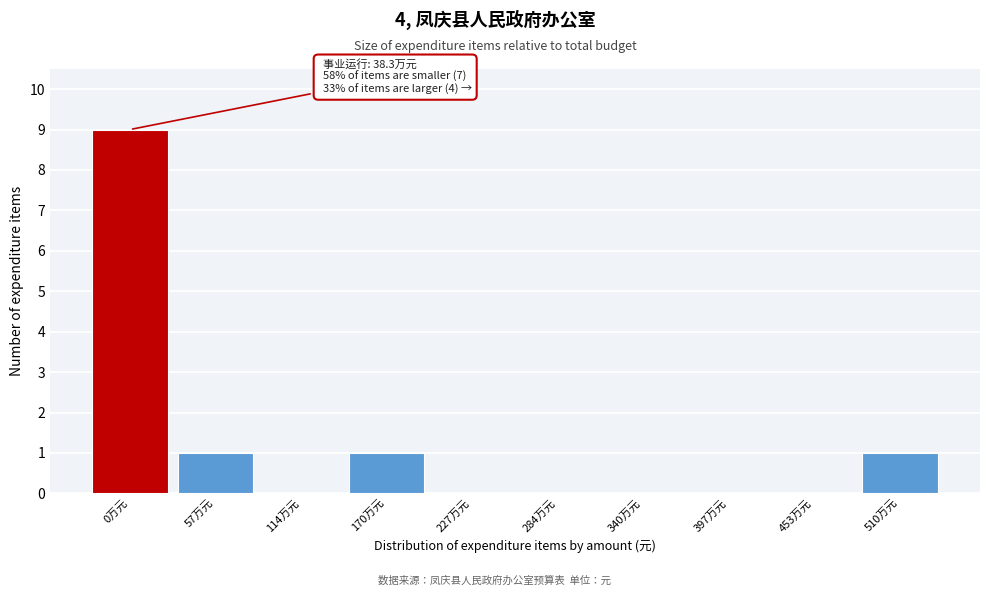

Reading right to left, extract all data points from this chart.

510万元=1	453万元=0	397万元=0	340万元=0	284万元=0	227万元=0	170万元=1	114万元=0	57万元=1	0万元=9